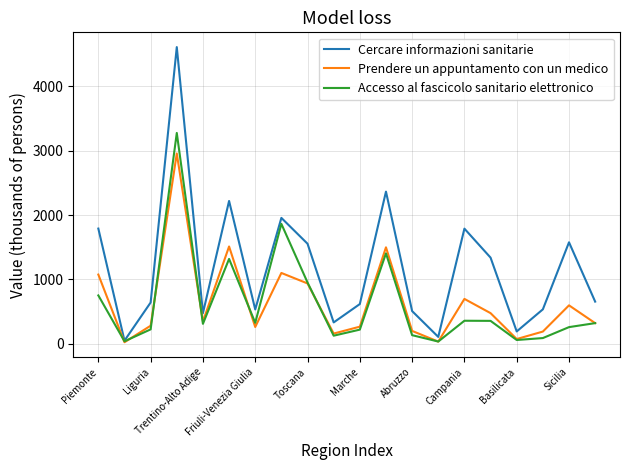

What is the highest value of the Cercare informazioni sanitarie series?

4608